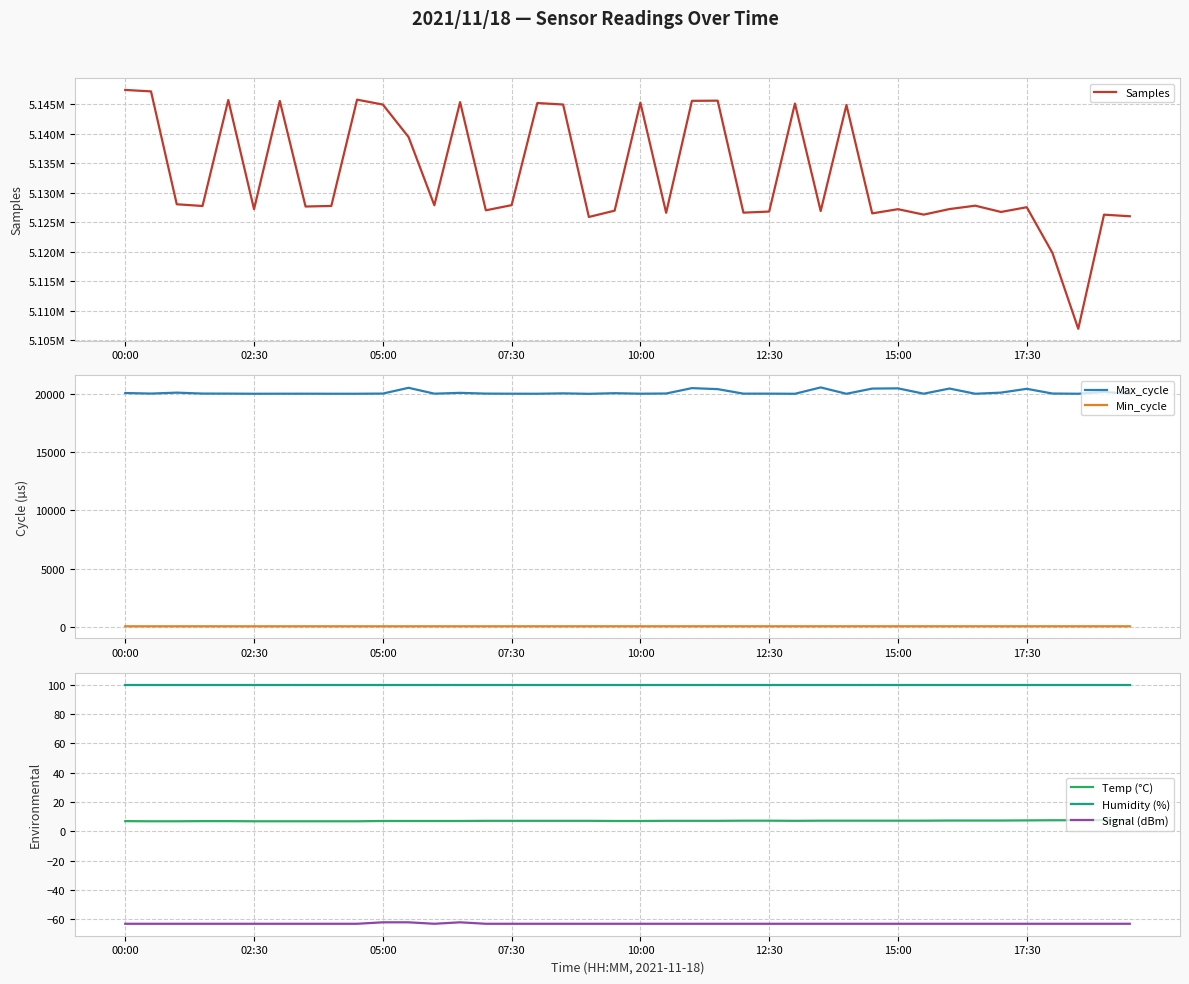

True or false: Max_cycle and Humidity (%) intersect in this chart.

False